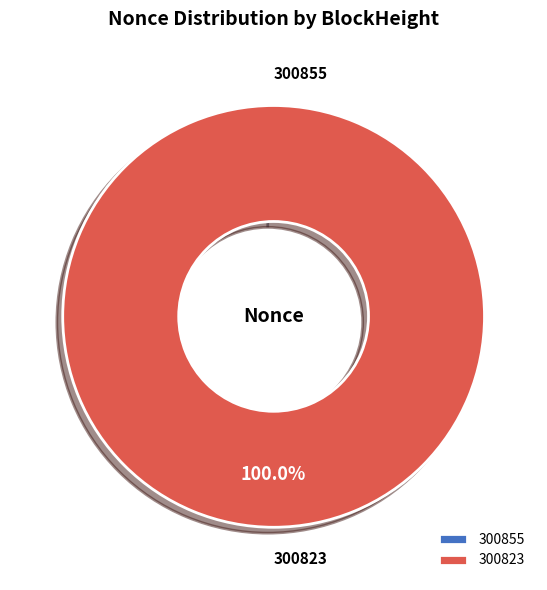

Is 300855 the majority of the pie?

No